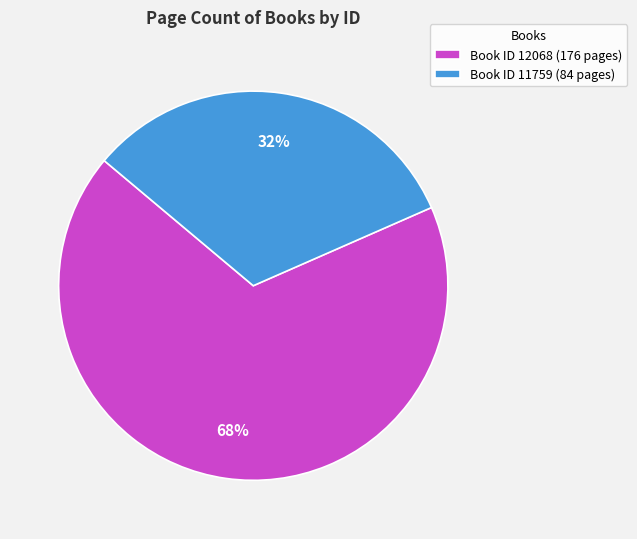

How many slices are in this pie chart?

2